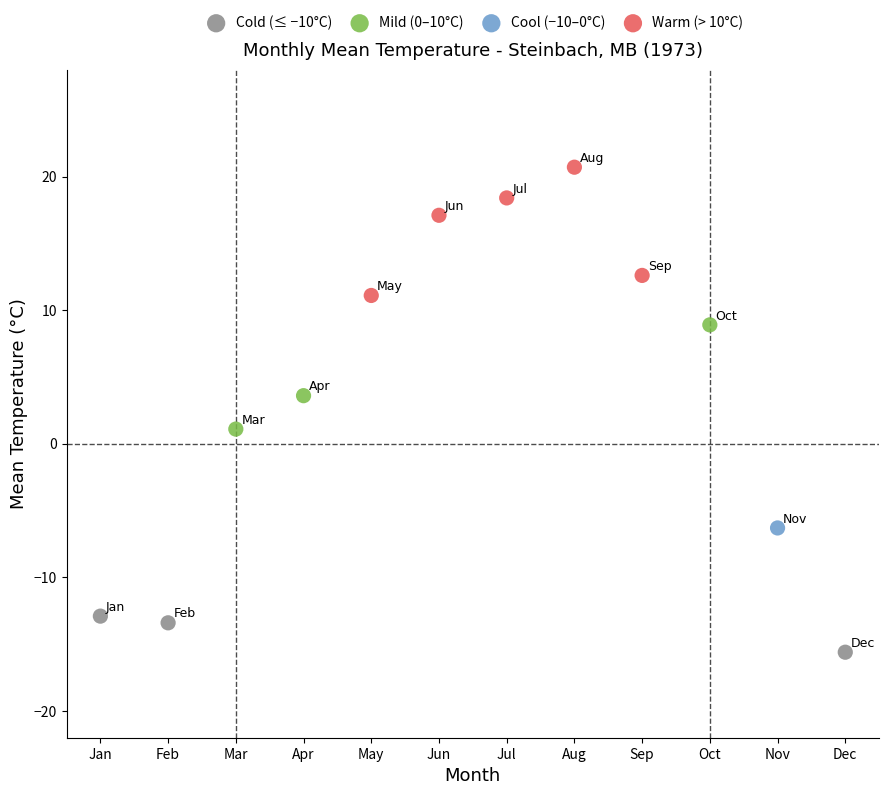

What are all the series names shown in the legend?

Cold (≤ −10°C), Mild (0–10°C), Cool (−10–0°C), Warm (> 10°C)